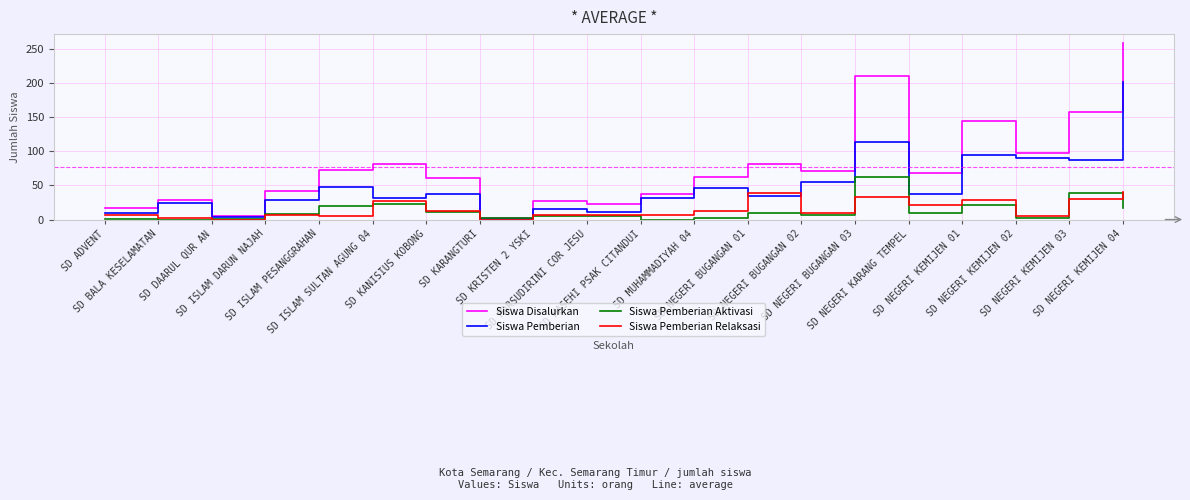

Which series has the widest spread of values?

Siswa Disalurkan